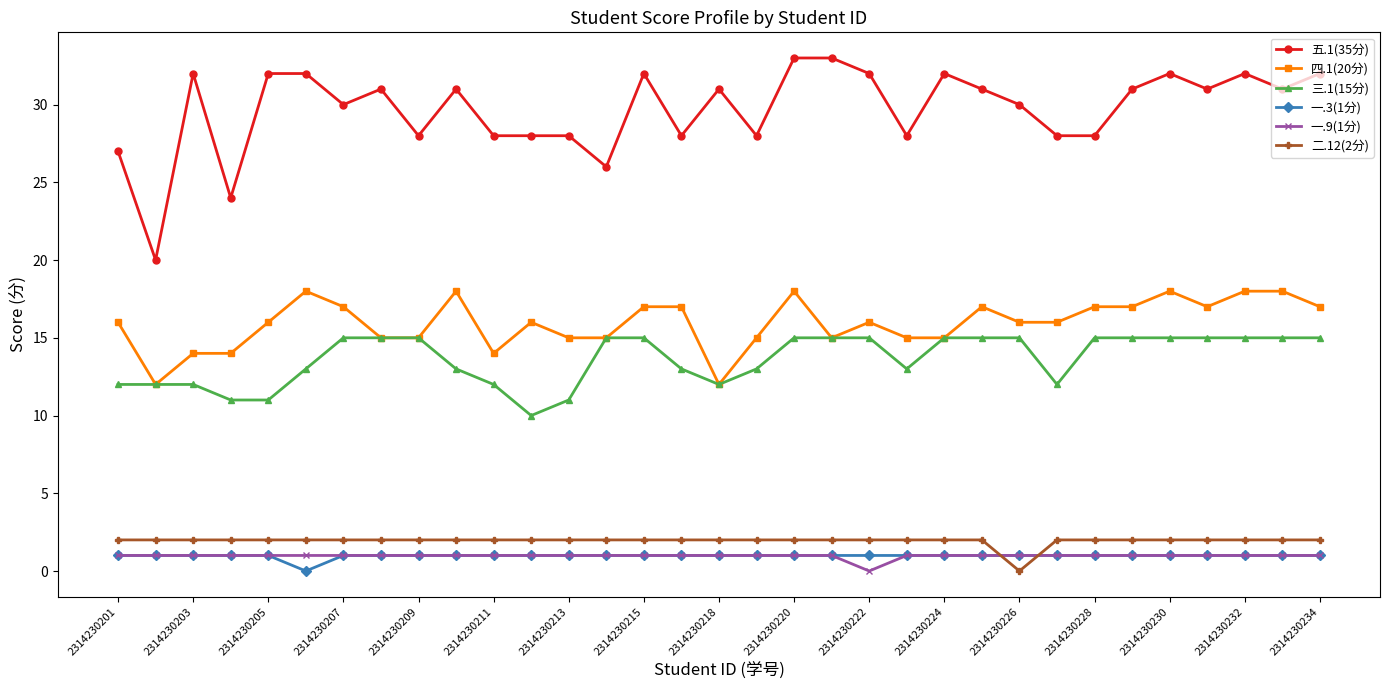

True or false: 四.1(20分) and 一.9(1分) cross at least once.

False